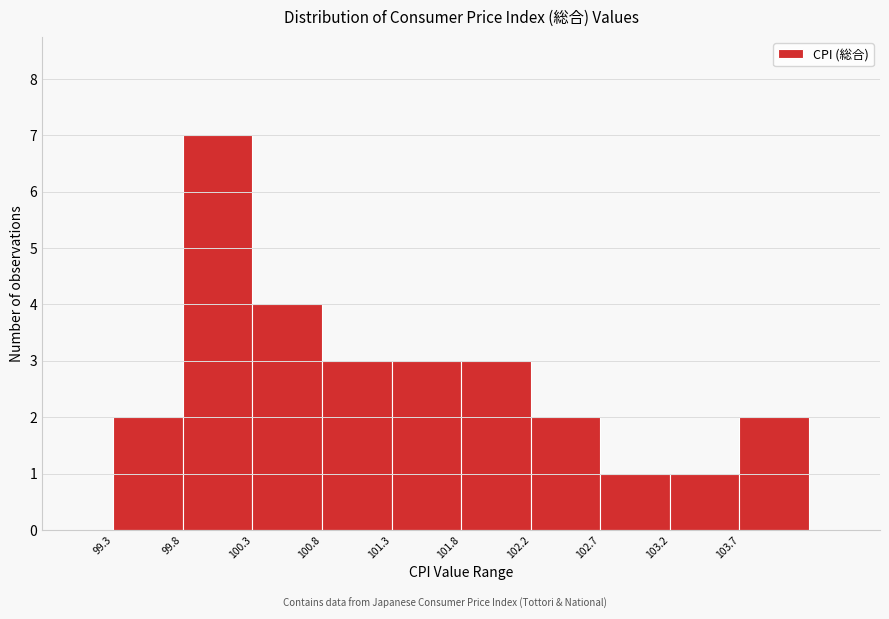

Reading left to right, list every bar in this chart as the range it spans on the x-axis followed by its height. Neither the bar edges nor the heights are printed on the chart, so give them approximately, as read against the axes.

99.30 to 99.79: 2
99.79 to 100.28: 7
100.28 to 100.77: 4
100.77 to 101.26: 3
101.26 to 101.75: 3
101.75 to 102.24: 3
102.24 to 102.73: 2
102.73 to 103.22: 1
103.22 to 103.71: 1
103.71 to 104.20: 2